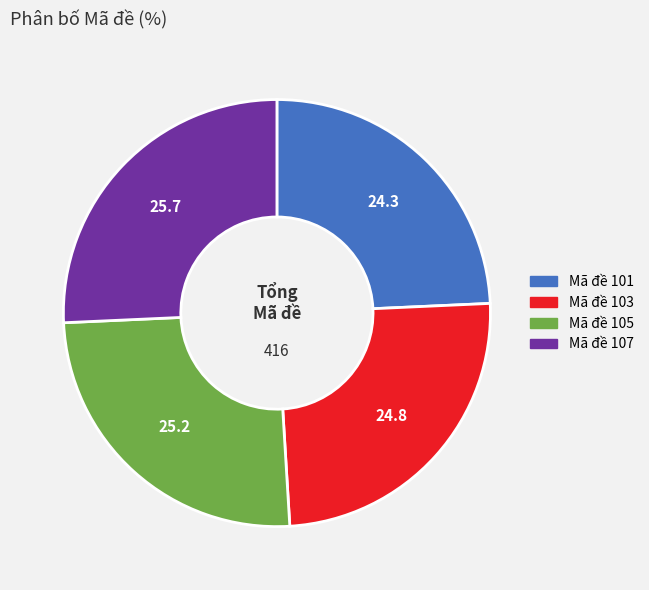

Between Mã đề 107 and Mã đề 103, which is larger?

Mã đề 107